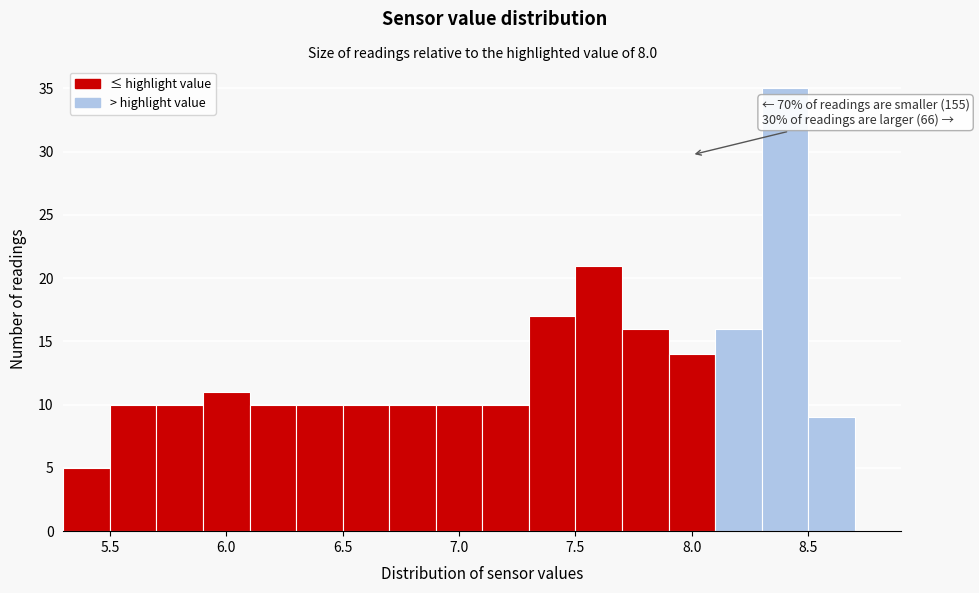

Over which range of the x-axis is the bar tallest?

8.3 to 8.5